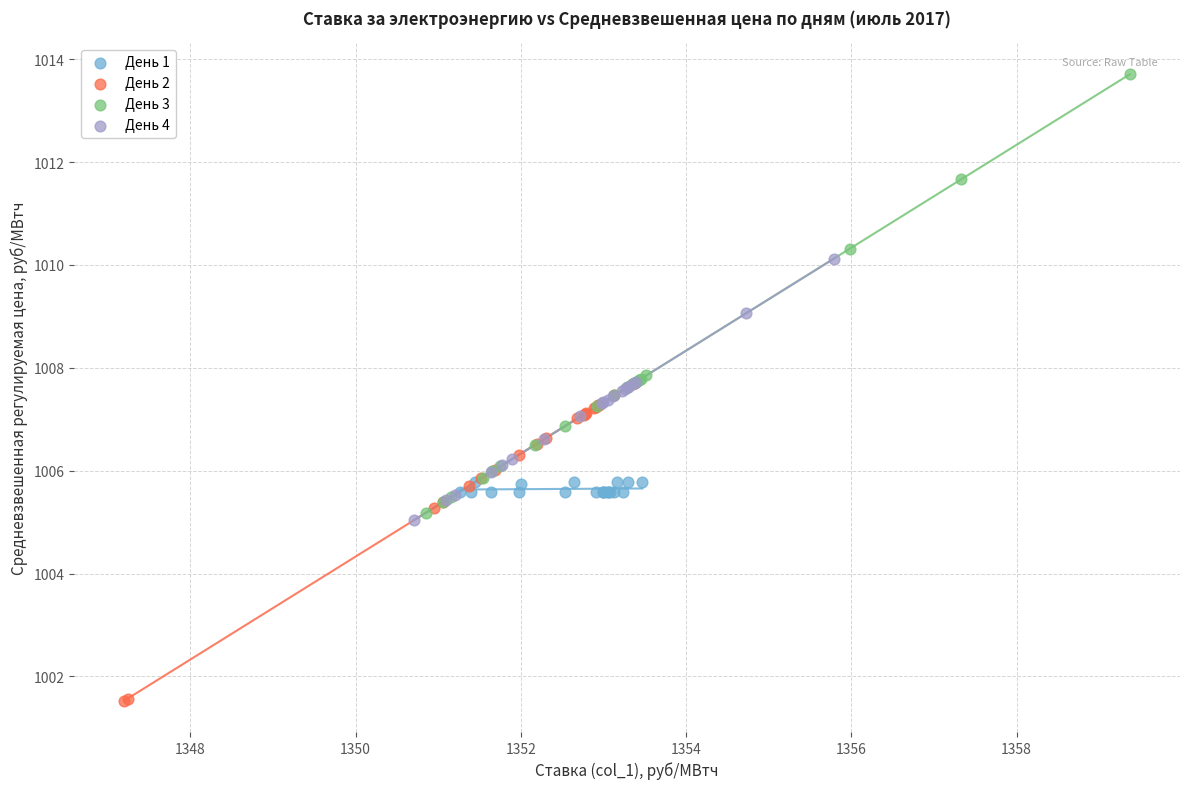

What are all the series names shown in the legend?

День 1, День 2, День 3, День 4